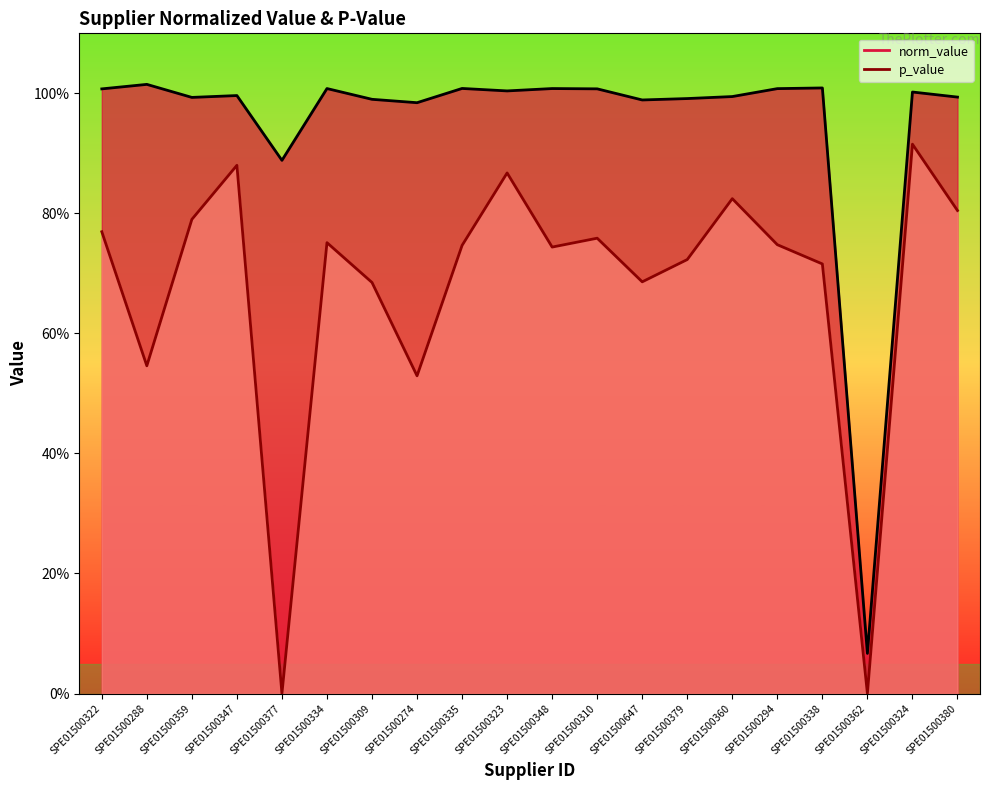

What is the value of the norm_value line point at the 10th from the left?

1.0